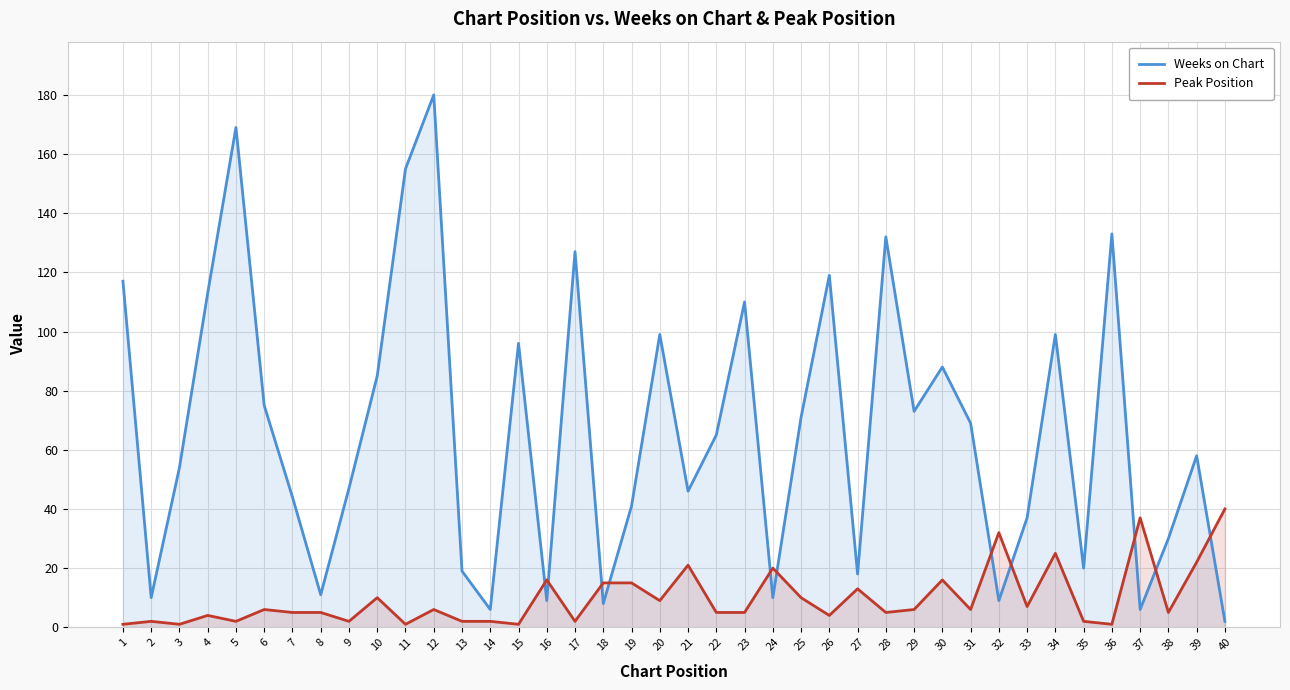

Rank the series by their average value, from highest to lowest.

Weeks on Chart, Peak Position